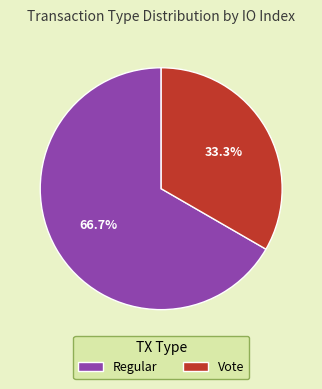

What is the majority slice?

Regular